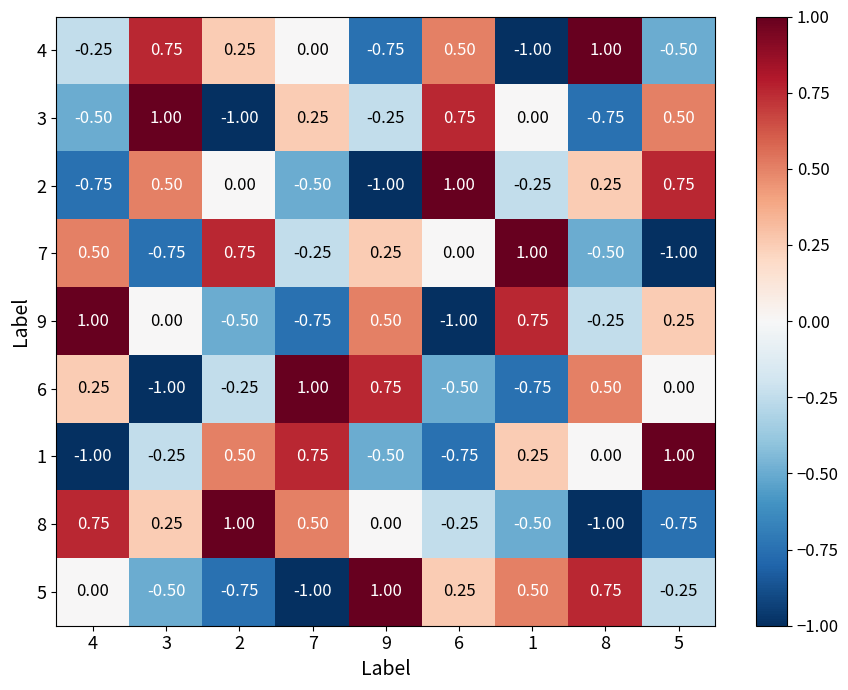

Is the value of 1 at 2 greater than the value of 2 at 9?

Yes